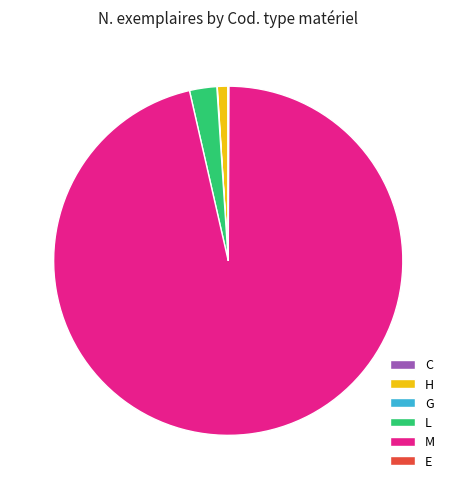

True or false: M accounts for 96% of the total.

True